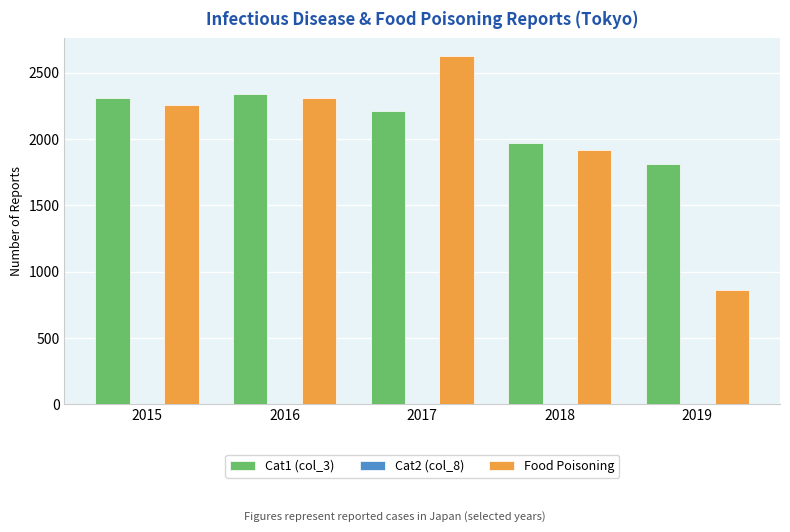

What is the sum of all Food Poisoning values?

9977